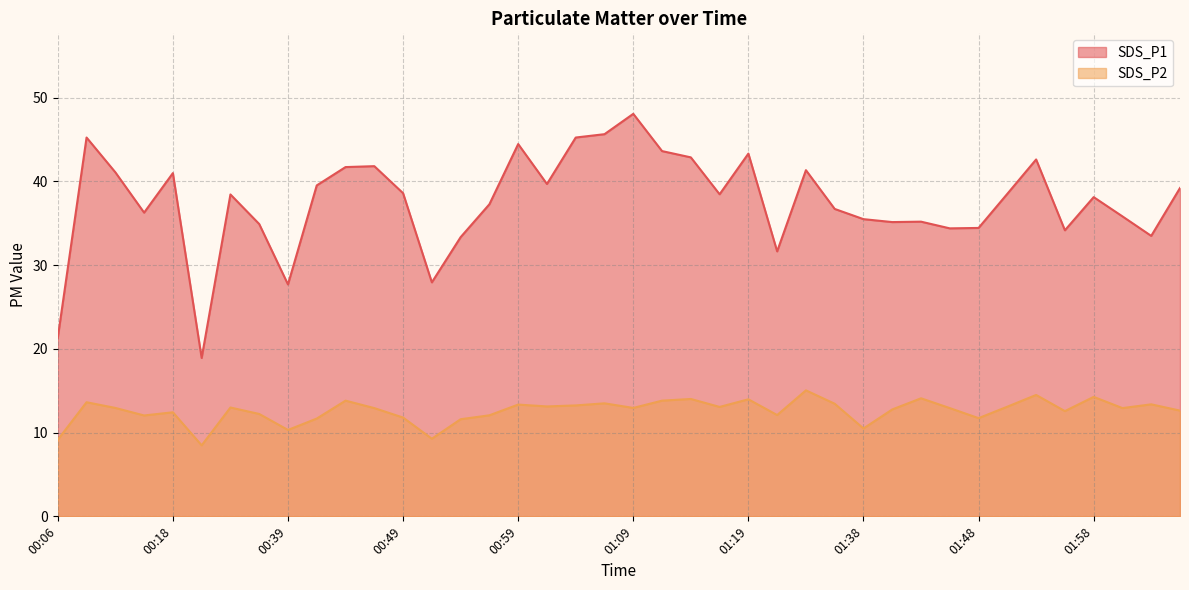

What is the total value across all series at 02:00?

48.8